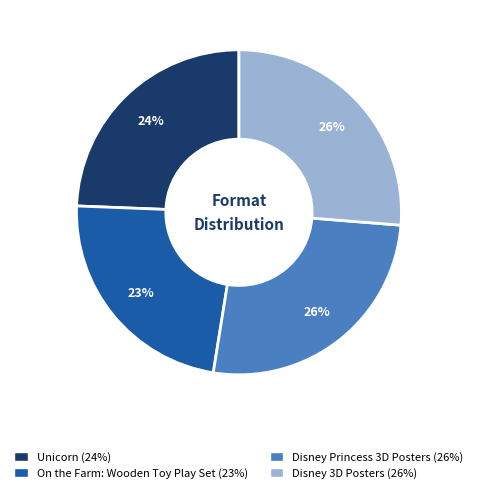

The On the Farm: Wooden Toy Play Set slice represents 29% of the pie. True or false?

False